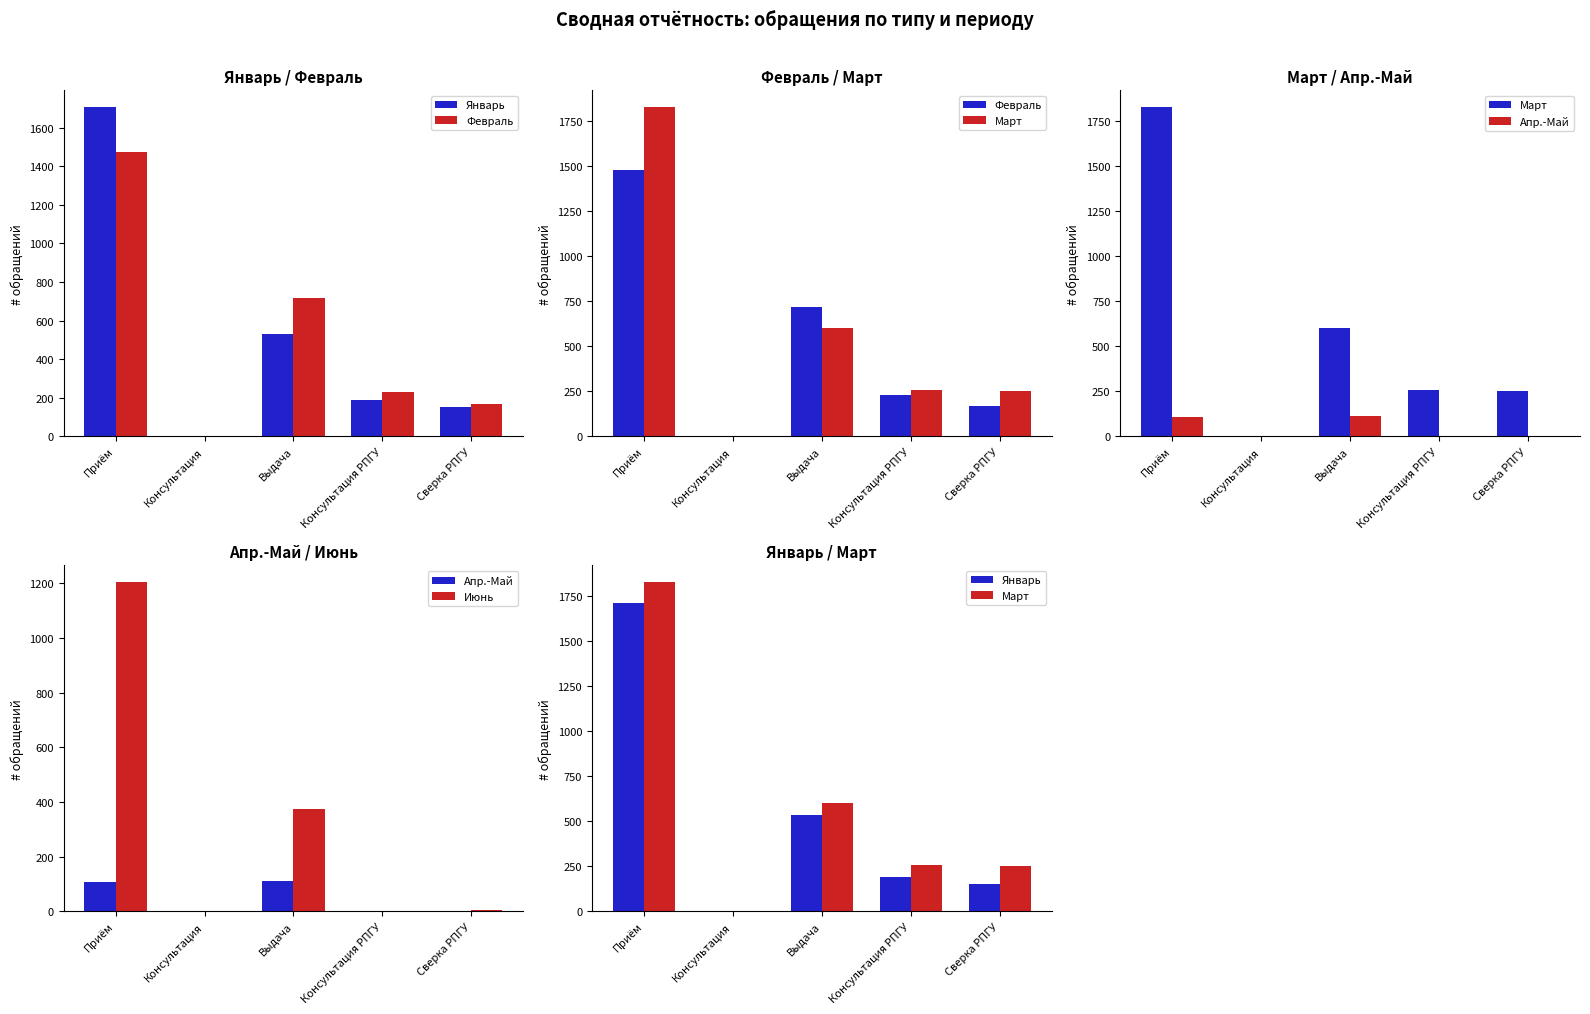

Are the bars horizontal?

No